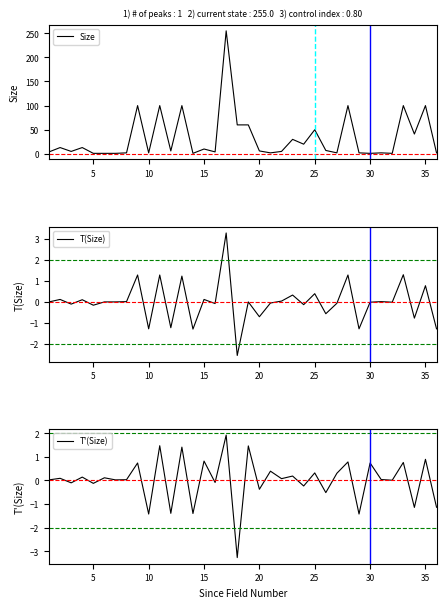

How many interior local peaks does the Size series have?

13